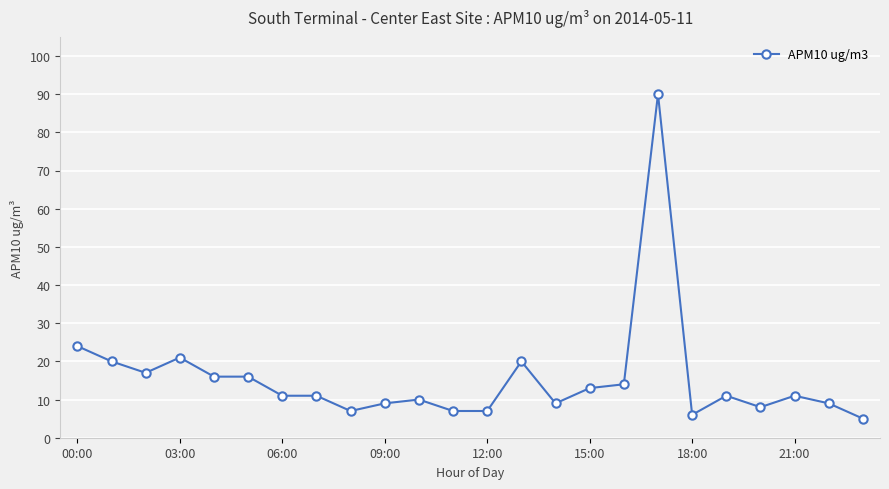

What is the sum of all values?

372